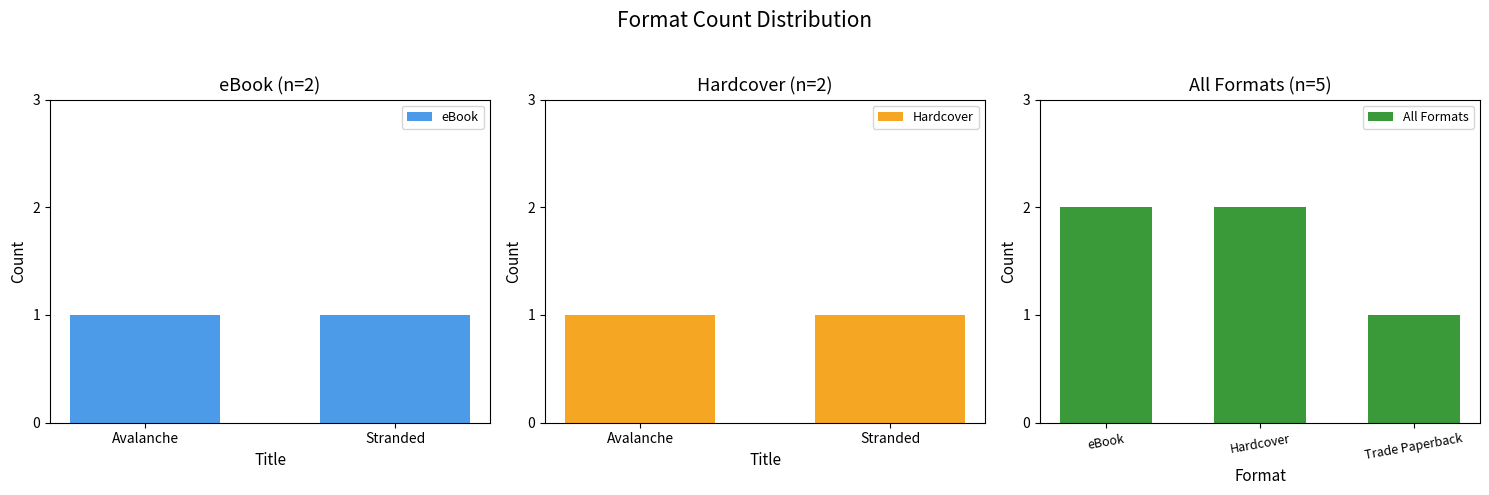

Is it true that All Formats equals 2 at Hardcover?

True